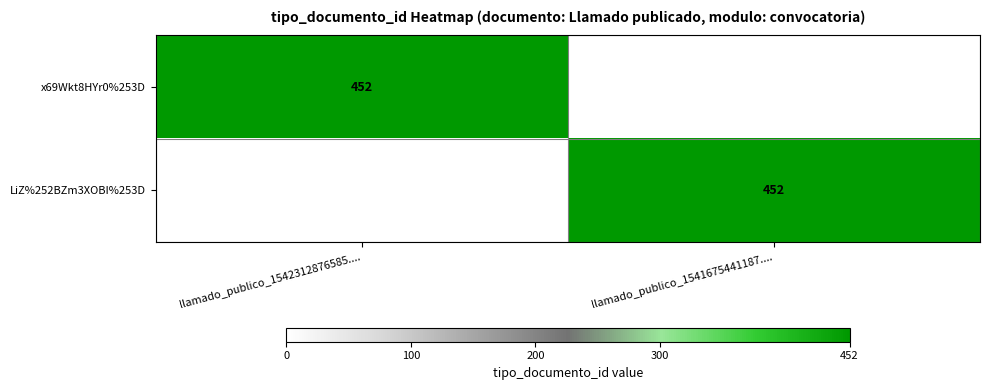

True or false: LiZ%252BZm3XOBI%253D has a value of 452 at llamado_publico_1541675441187.....

True